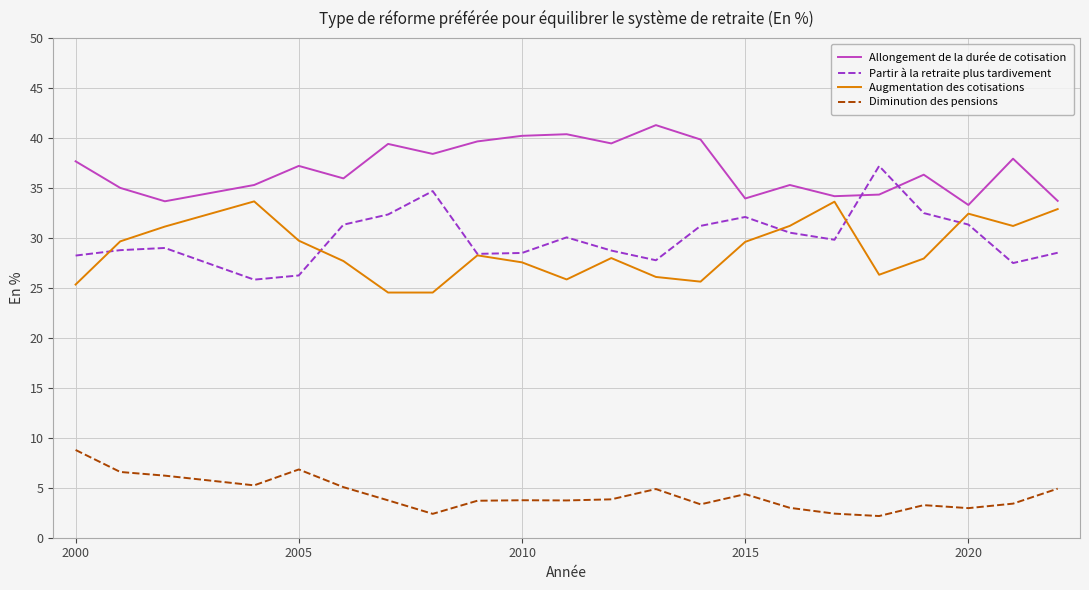

Which series has the largest total across all categories?

Allongement de la durée de cotisation